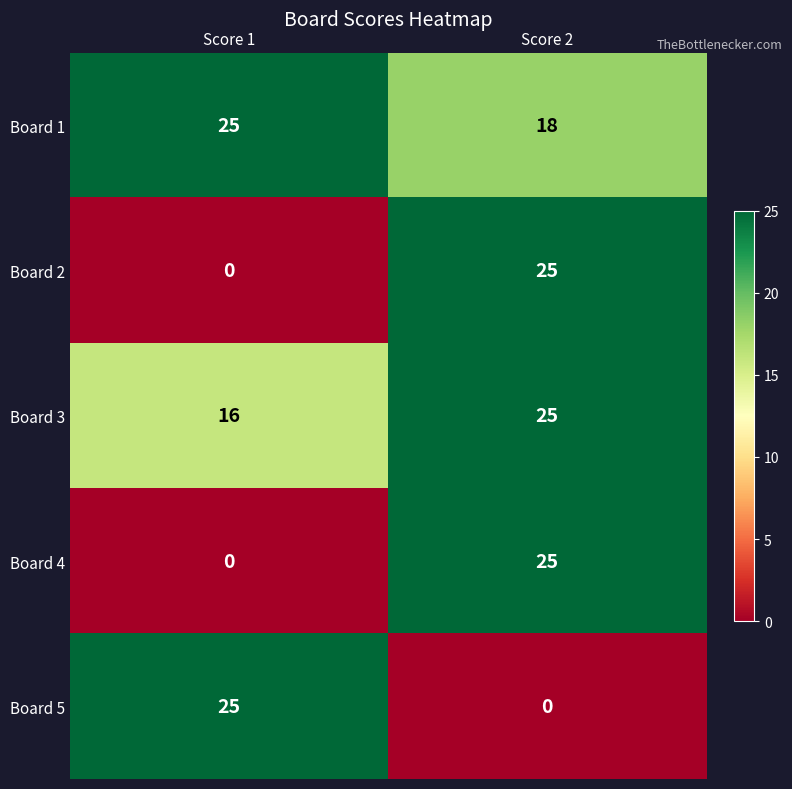

Reading left to right, transcribe all the data shown in this chart.

Board 1: Score 1=25	Score 2=18
Board 2: Score 1=0	Score 2=25
Board 3: Score 1=16	Score 2=25
Board 4: Score 1=0	Score 2=25
Board 5: Score 1=25	Score 2=0